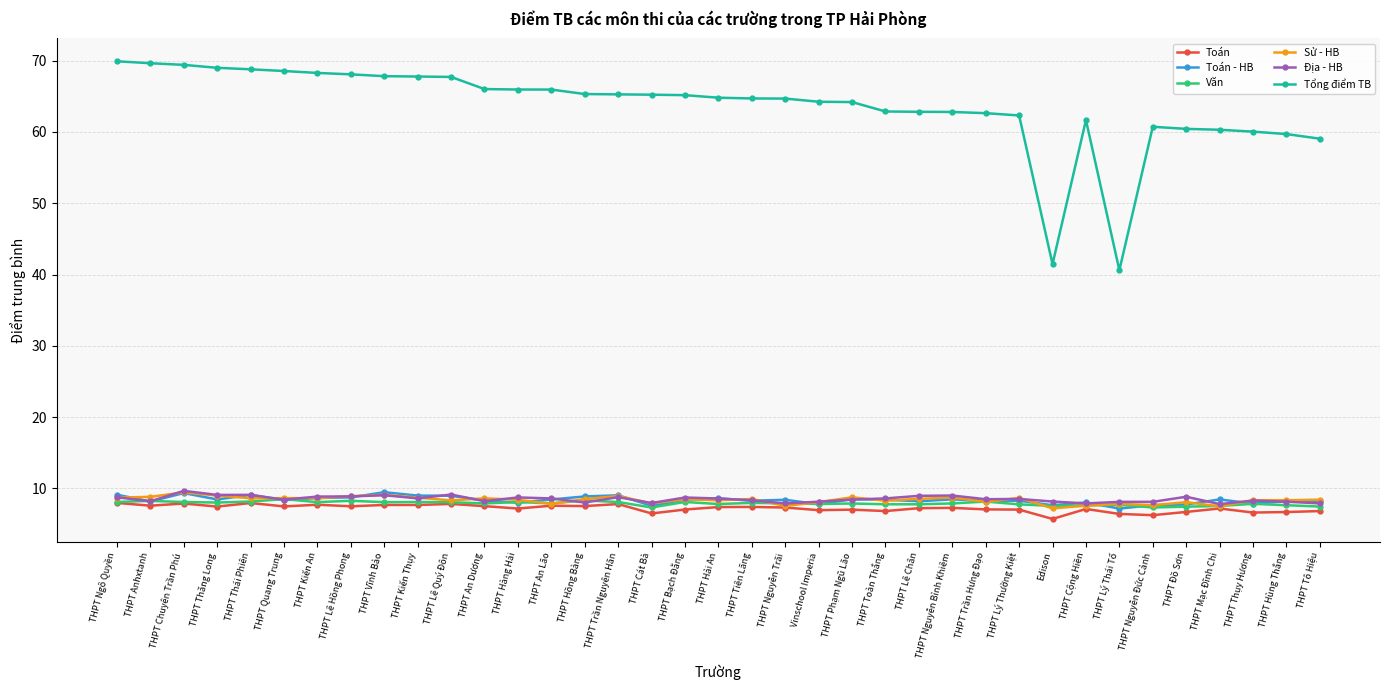

True or false: Địa - HB has more than 2 interior local peaks.

True